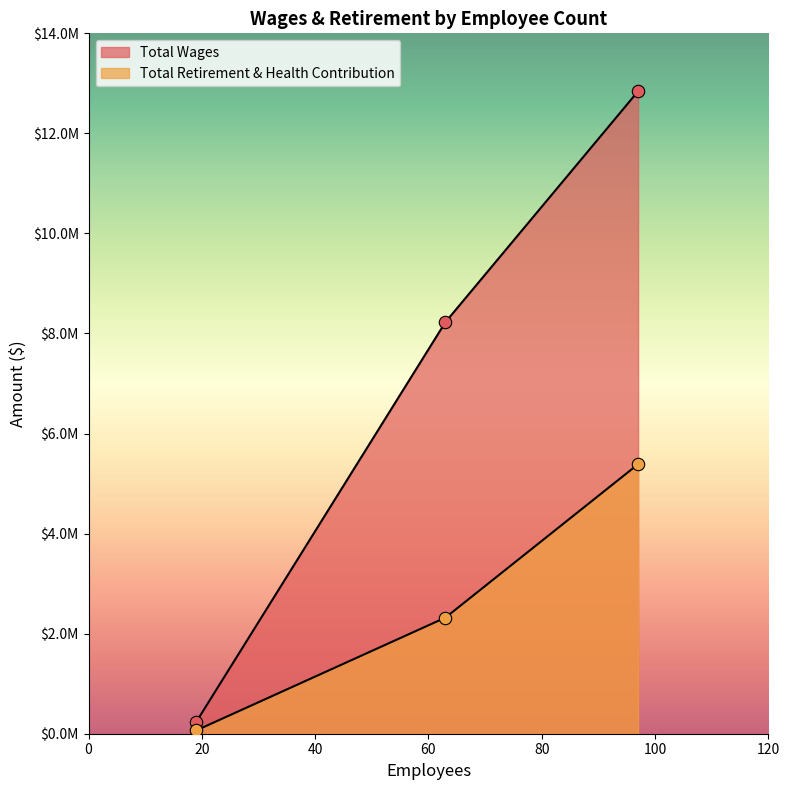

Which series has the widest spread of Y values?

Total Retirement & Health Contribution